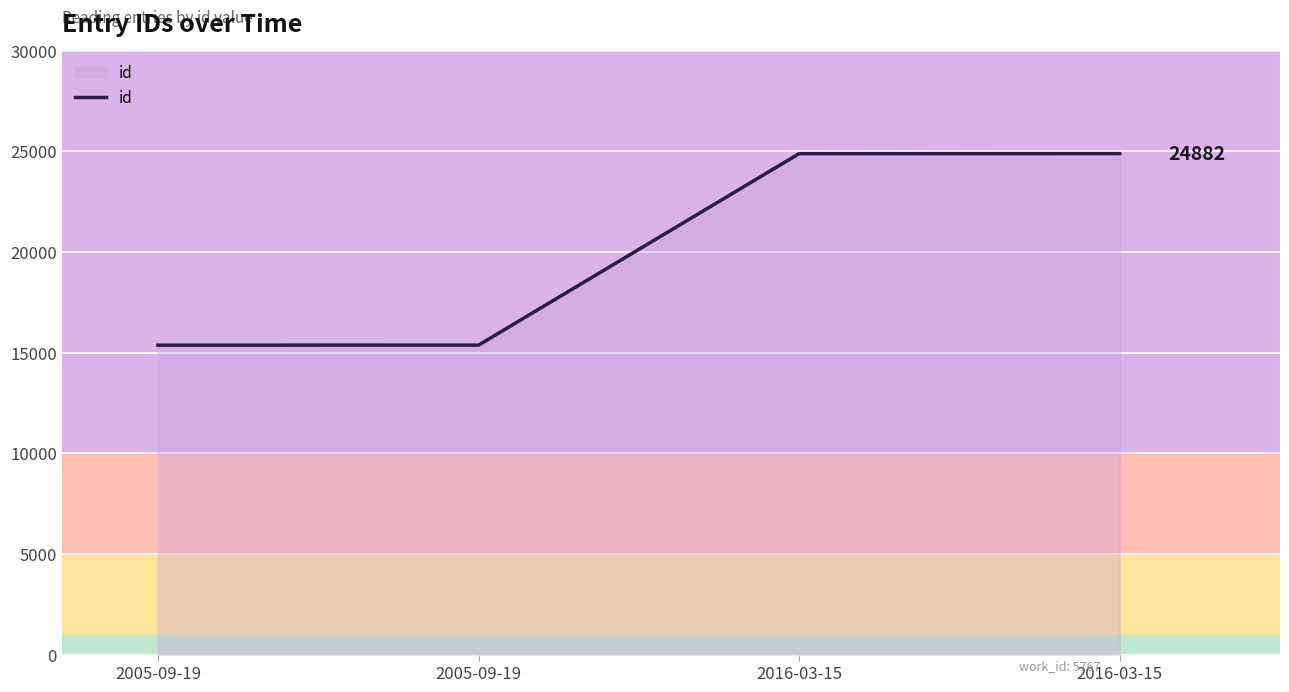

List the labels in order of value, smallest first.

2005-09-19, 2005-09-19, 2016-03-15, 2016-03-15